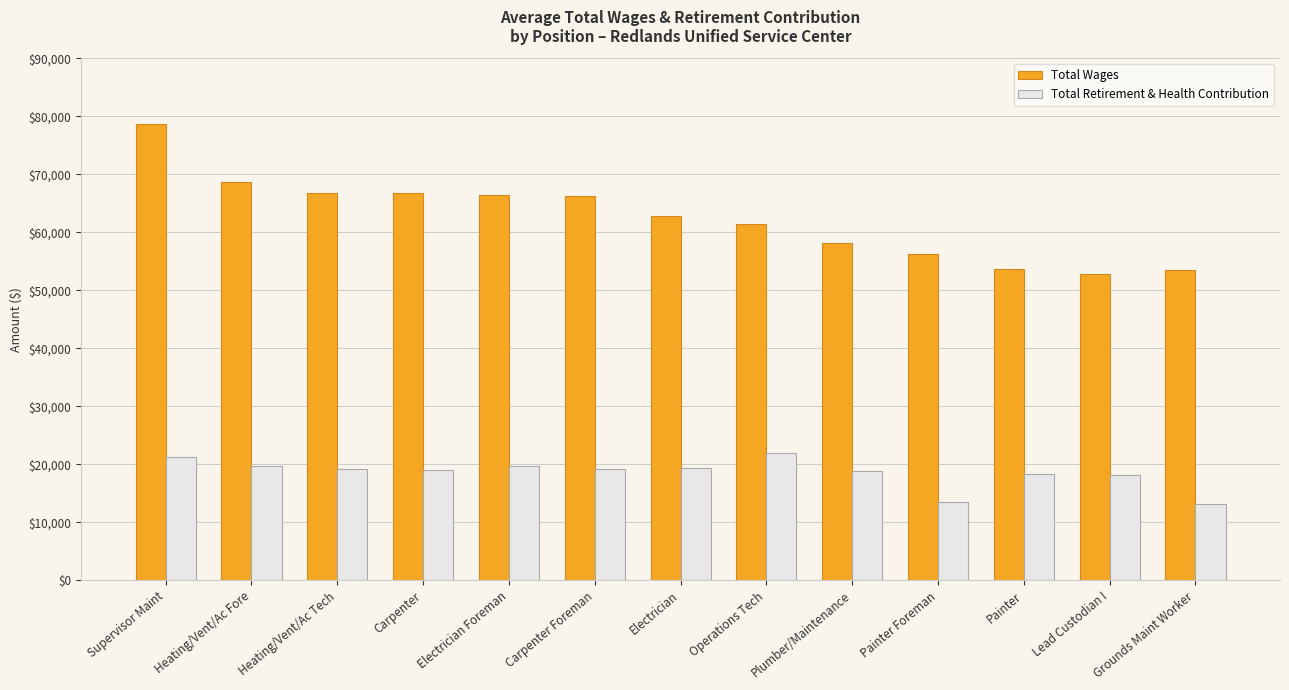

Which series has the widest spread of values?

Total Wages